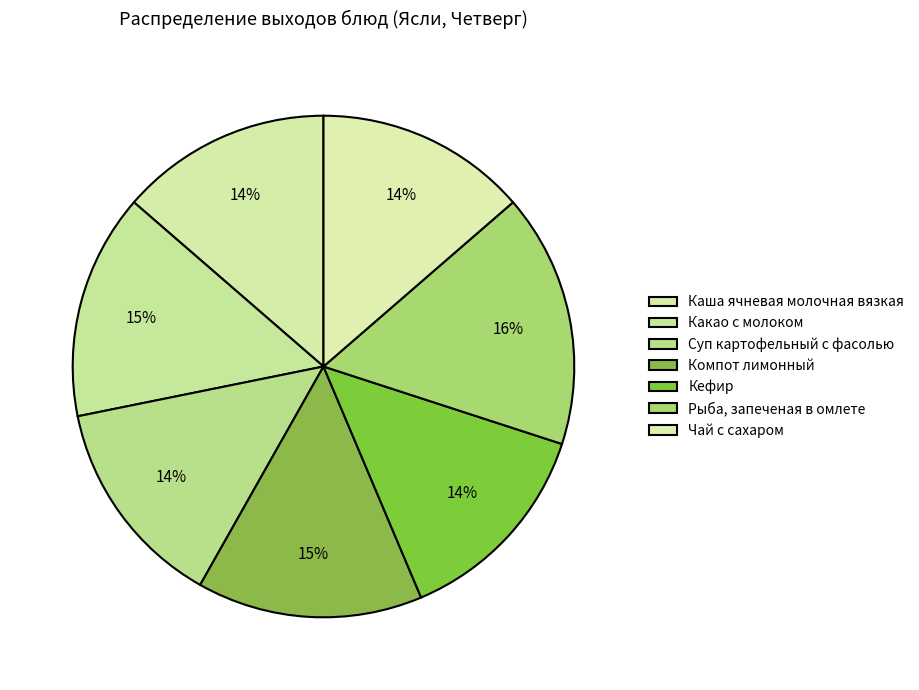

What is the smallest slice in the pie chart?

Каша ячневая молочная вязкая